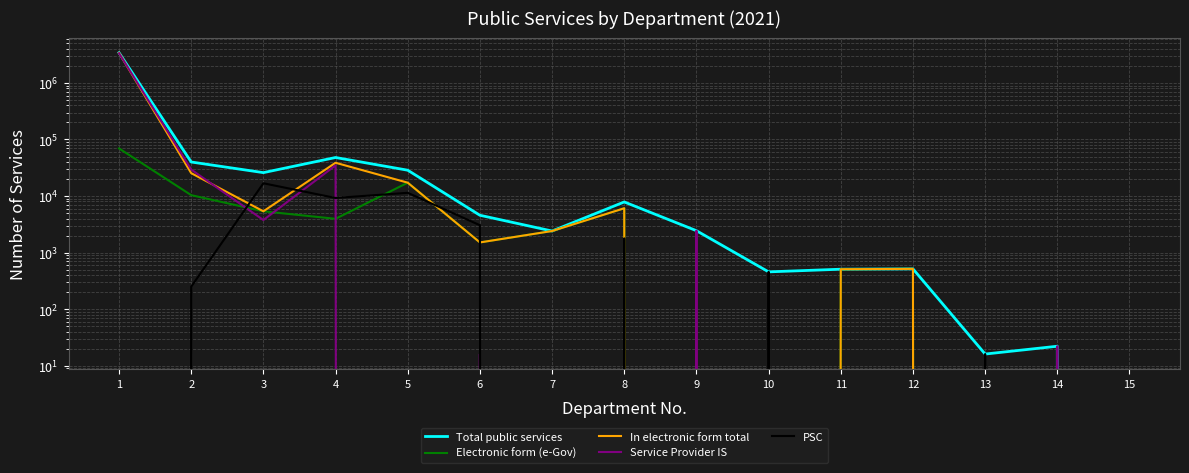

Where do Electronic form (e-Gov) and PSC first cross each other?

2 and 3